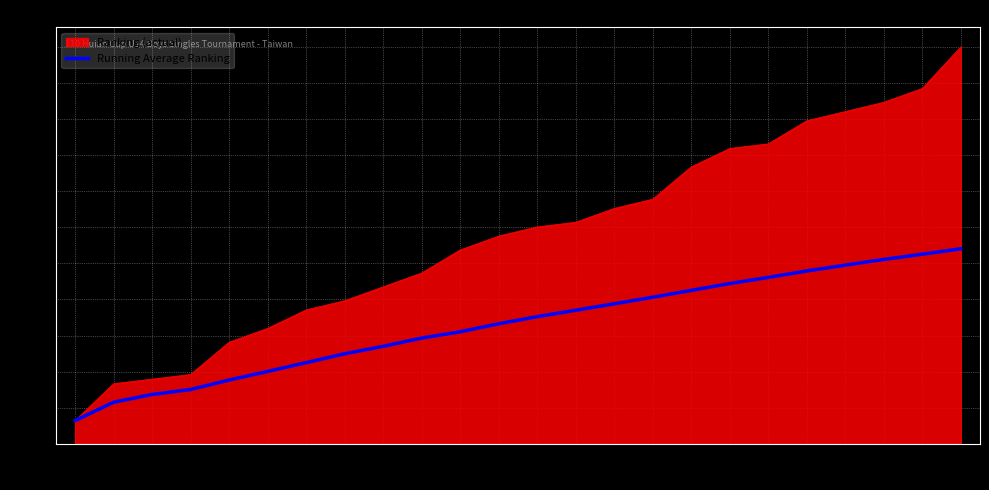

Rank the series at 16 from lowest to highest value.

Running Average Ranking, Ranking (actual)